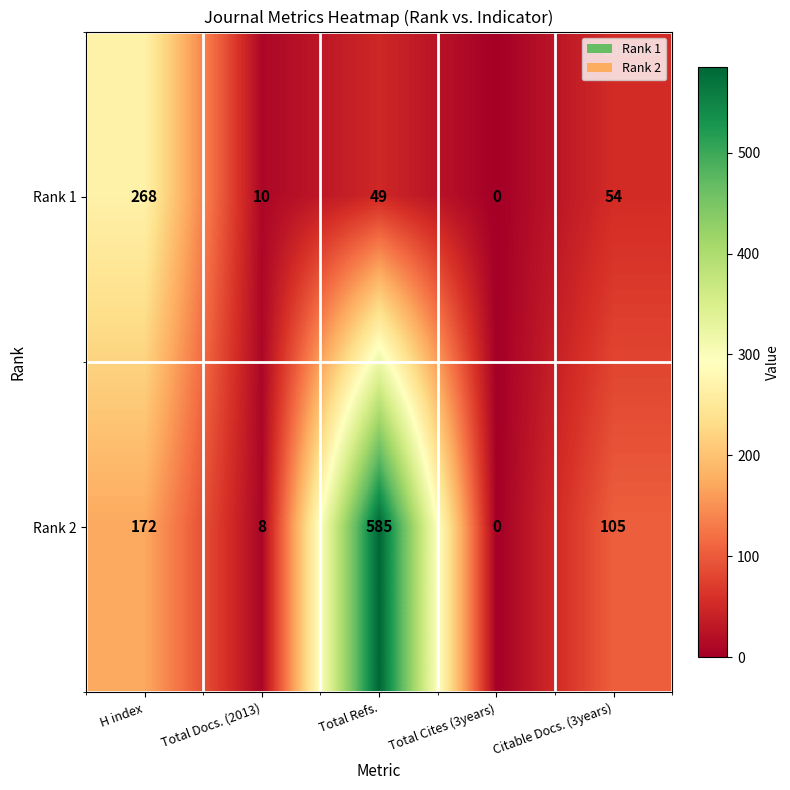

At which category is the sum across all series the highest?

Total Refs.